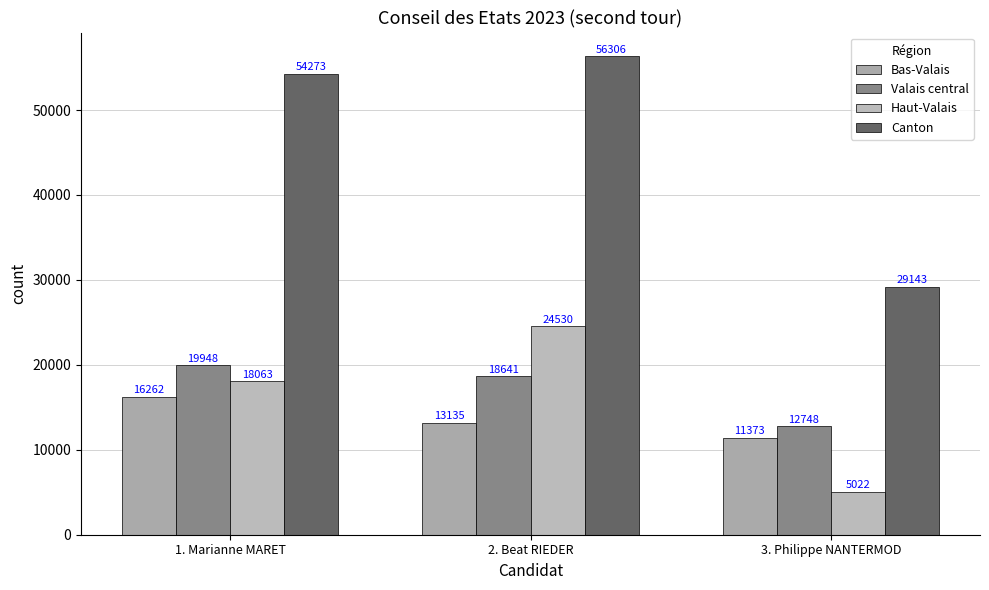

True or false: Haut-Valais has a value of 5022 at 3. Philippe NANTERMOD.

True